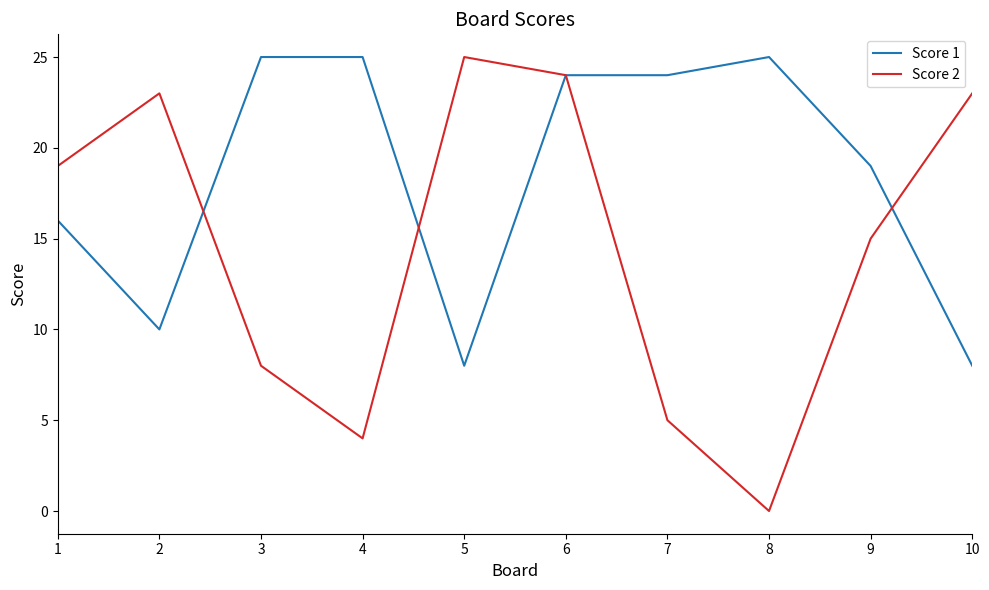

What are all the series names shown in the legend?

Score 1, Score 2